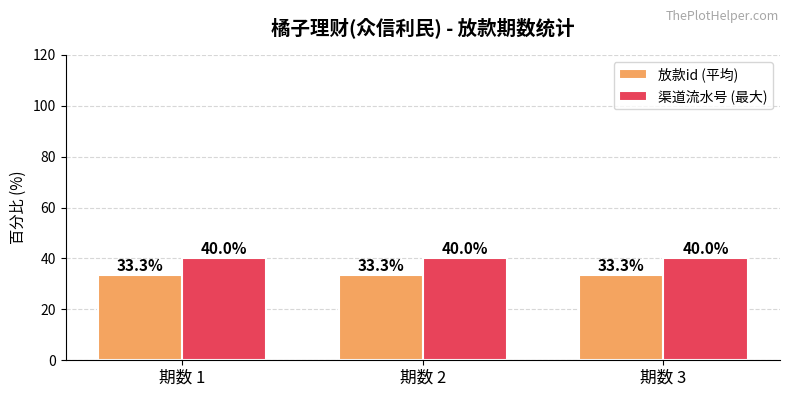

Is it true that 渠道流水号 (最大) equals 17.8 at 期数 1?

False